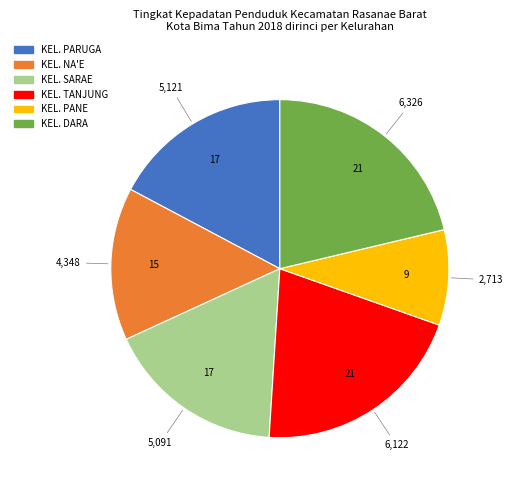

What is the smallest slice in the pie chart?

KEL. PANE